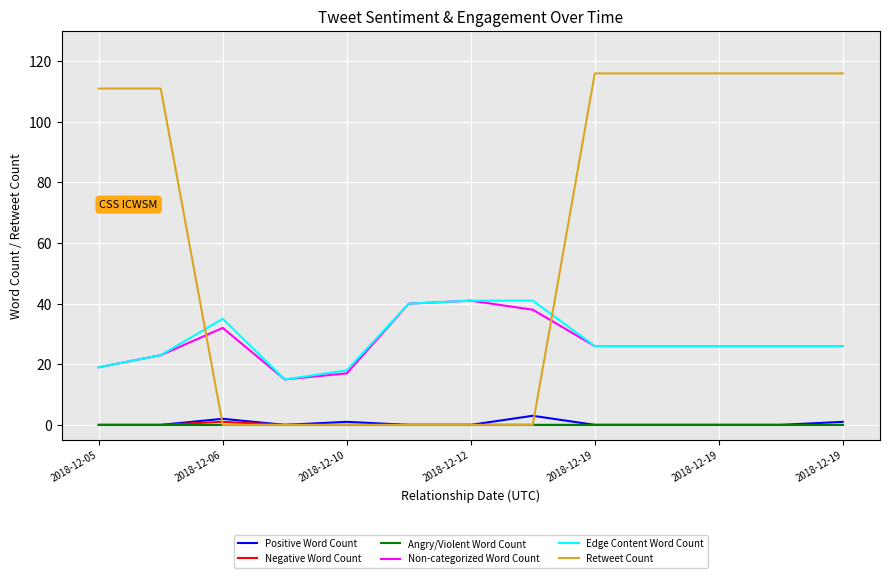

What is the maximum value shown in the chart?

116